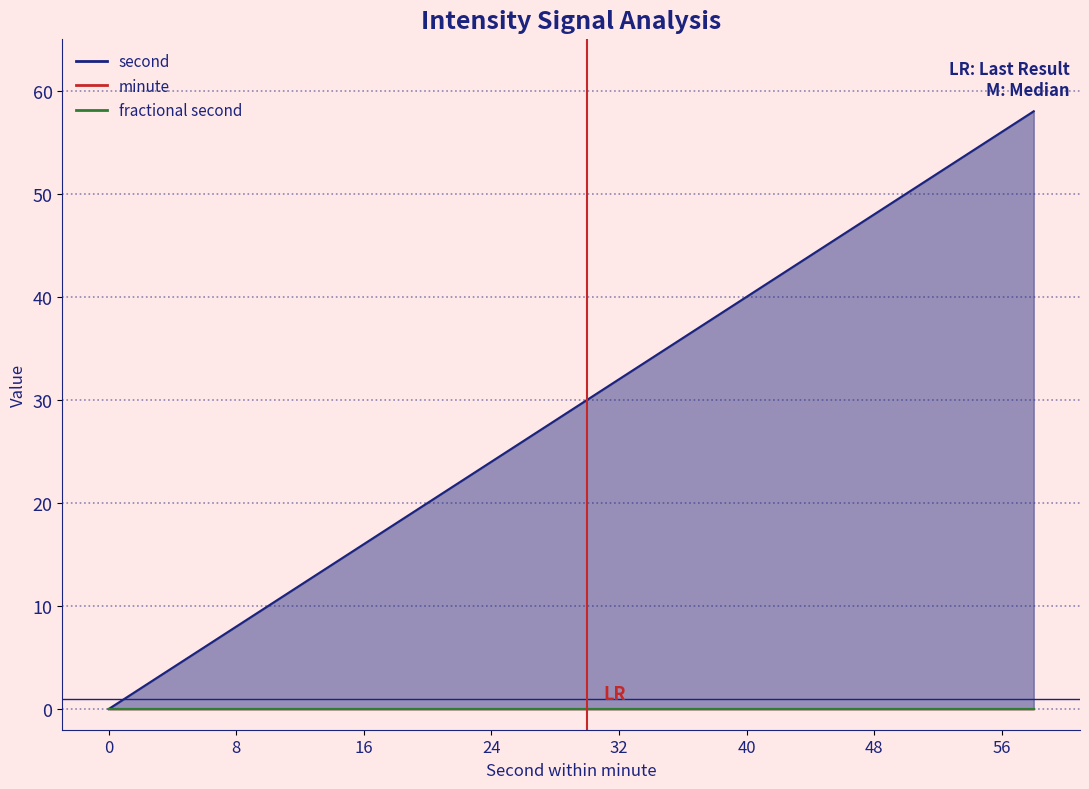

How many lines are shown in the chart?

3